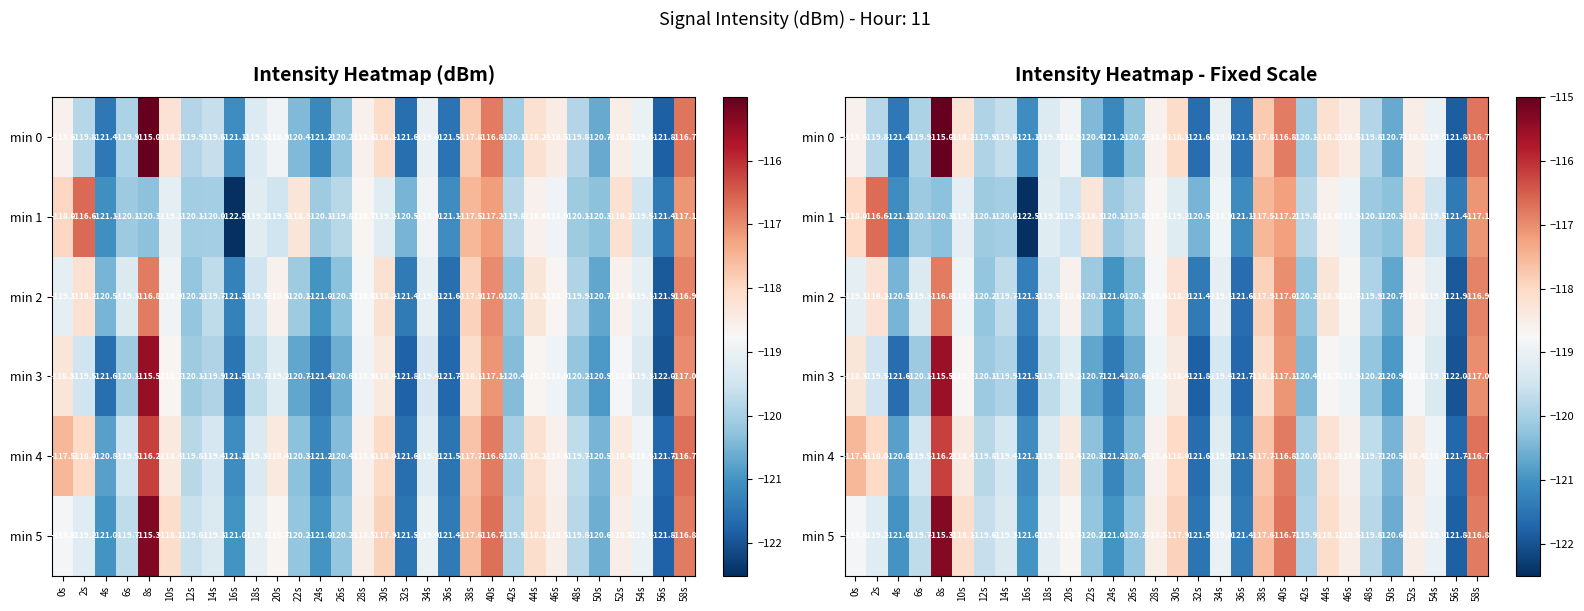

What is the sum of the min 1 values at 20s and 4s?

-240.6